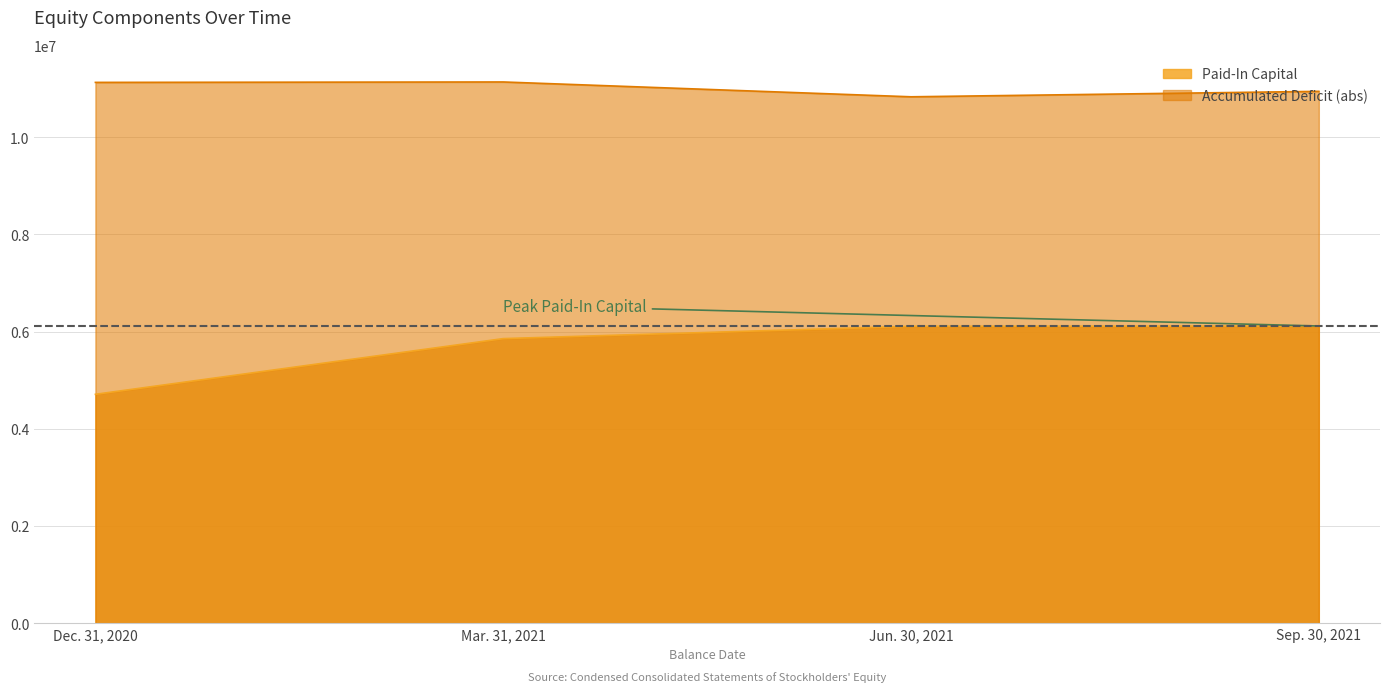

How many interior local valleys does the Accumulated Deficit series have?

1